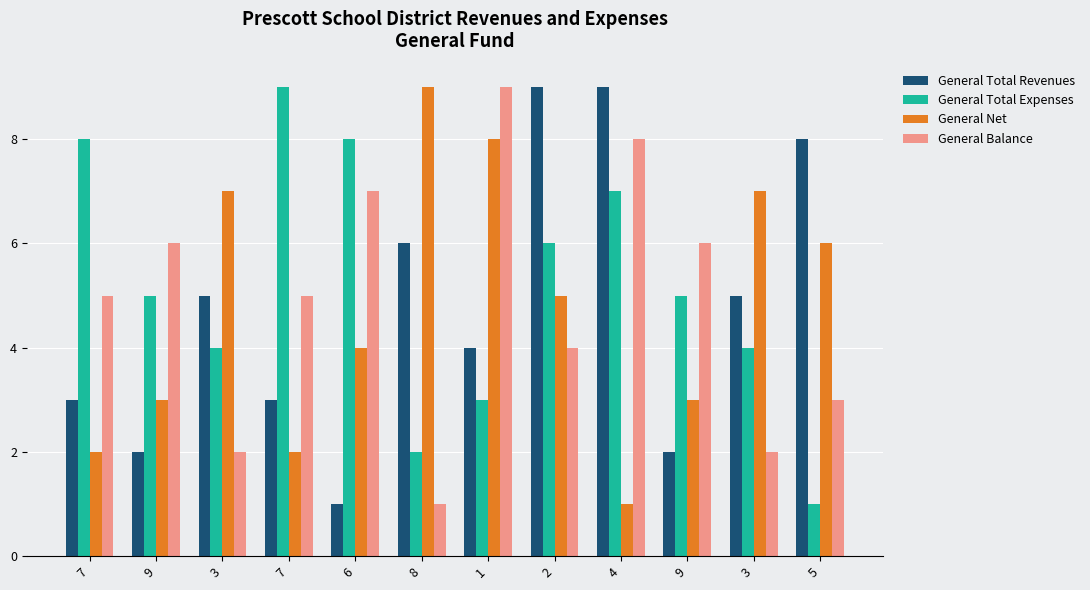

At 2, list the series in order from largest to smallest.

General Total Revenues, General Total Expenses, General Net, General Balance